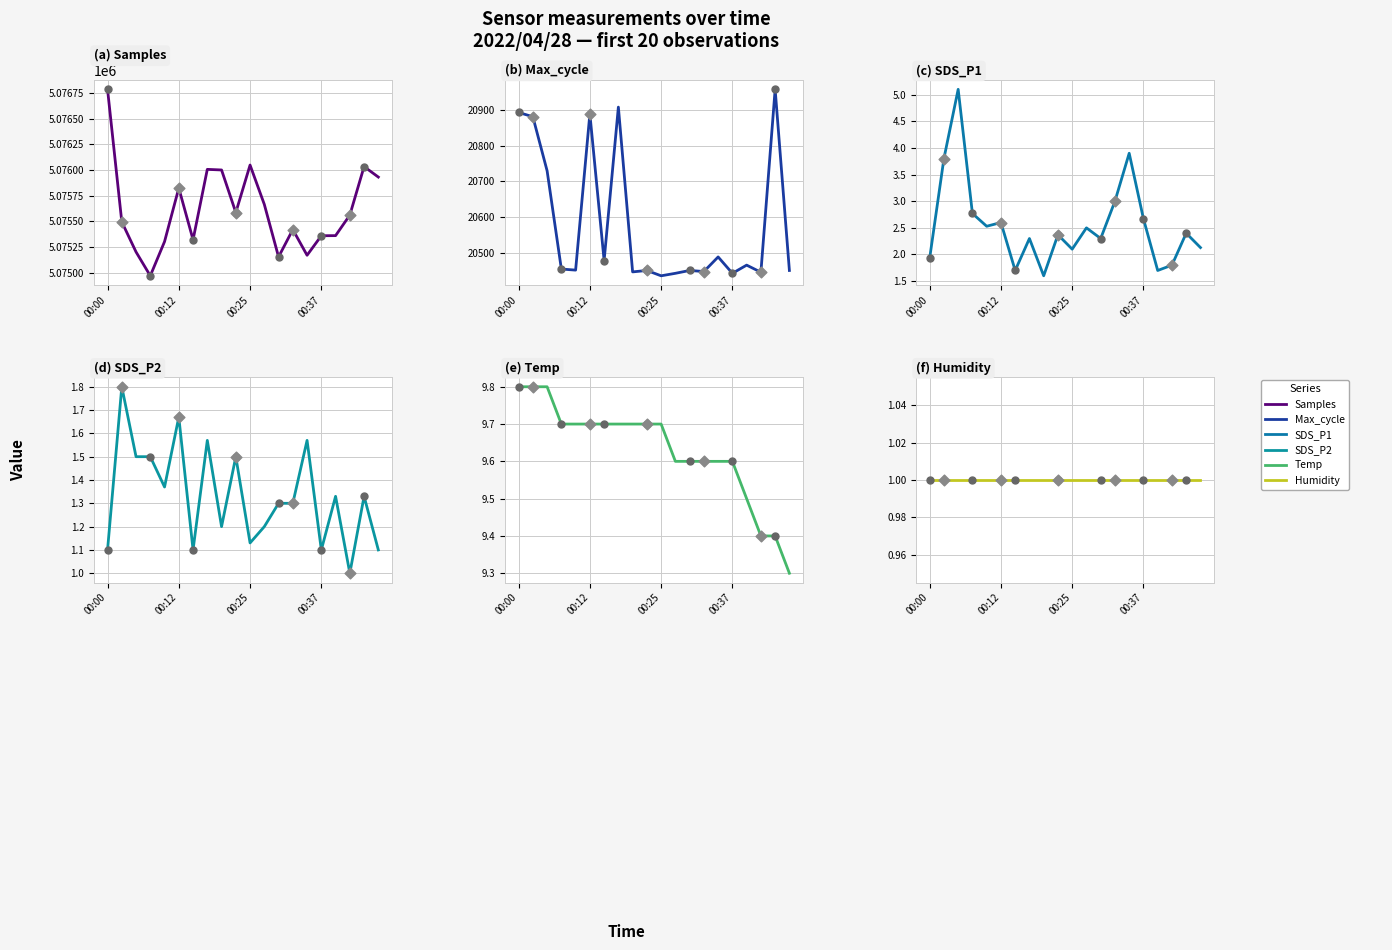

Which series has the largest Y range (max minus min)?

Samples